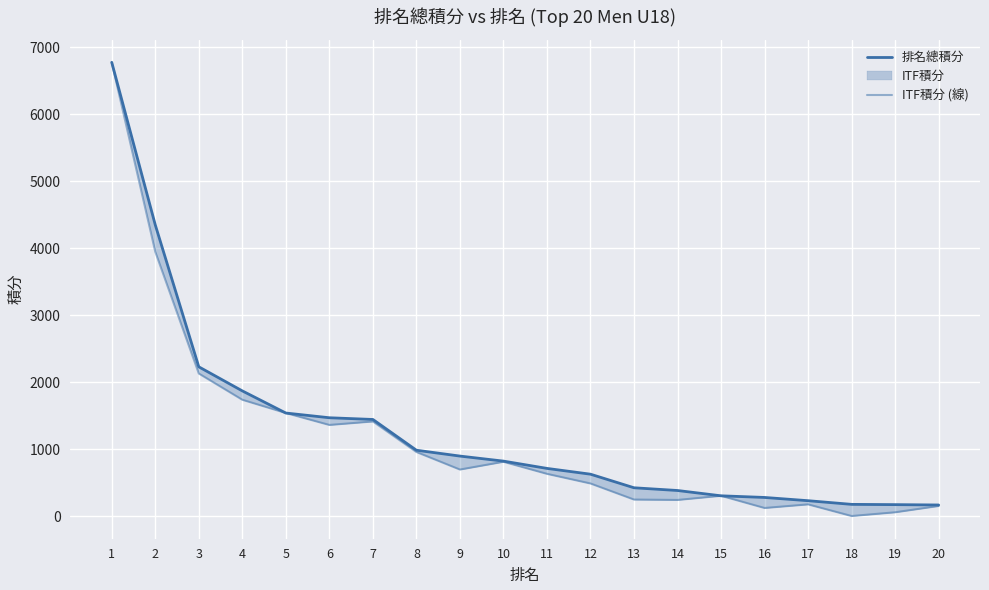

Reading left to right, transcribe all the data shown in this chart.

排名總積分: 6774.0	4347.2	2228.0	1868.5	1538.0	1467.5	1442.0	982.8	895.2	820.0	711.2	624.8	422.0	381.2	302.0	277.5	229.0	174.2	170.2	165.0
ITF積分 (線): 6774.0	3946.0	2128.0	1736.0	1538.0	1360.0	1412.0	956.0	694.0	810.0	630.0	486.0	246.0	240.0	302.0	120.0	174.0	0.0	56.0	150.0